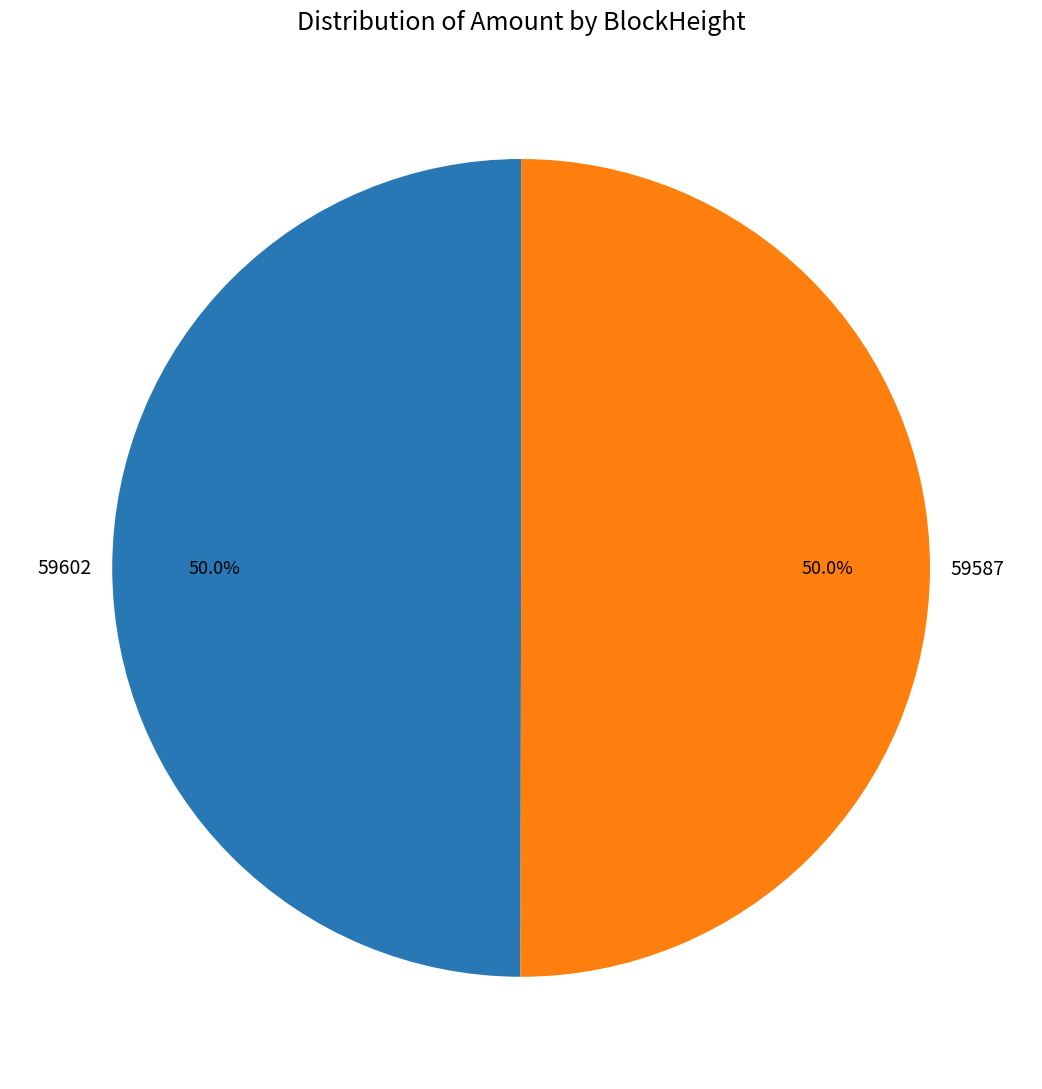

How many segments does this pie chart have?

2